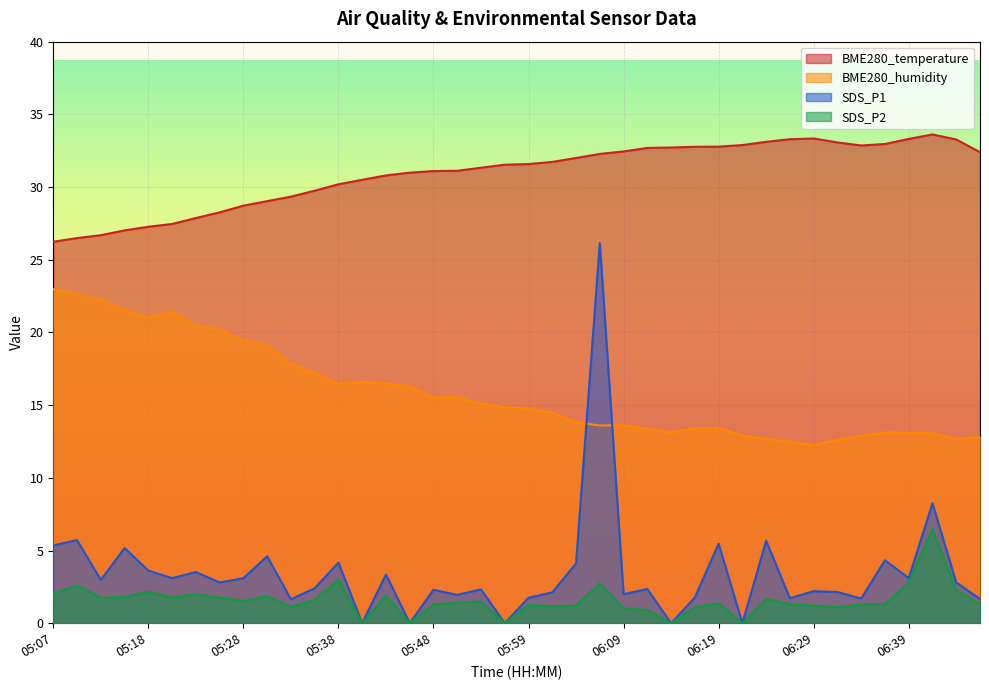

In SDS_P2, how many points are higher than both neighbors (excluding endpoints)?

12